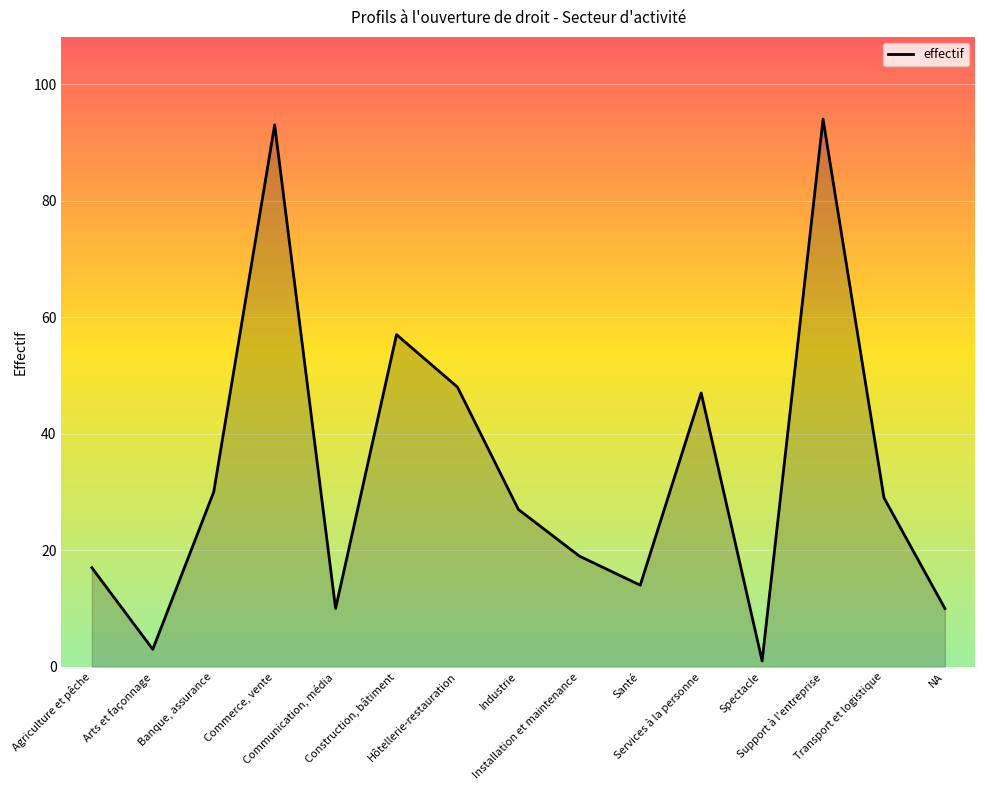

Approximately how many times larger is the value at Arts et façonnage compared to Agriculture et pêche?

0.2